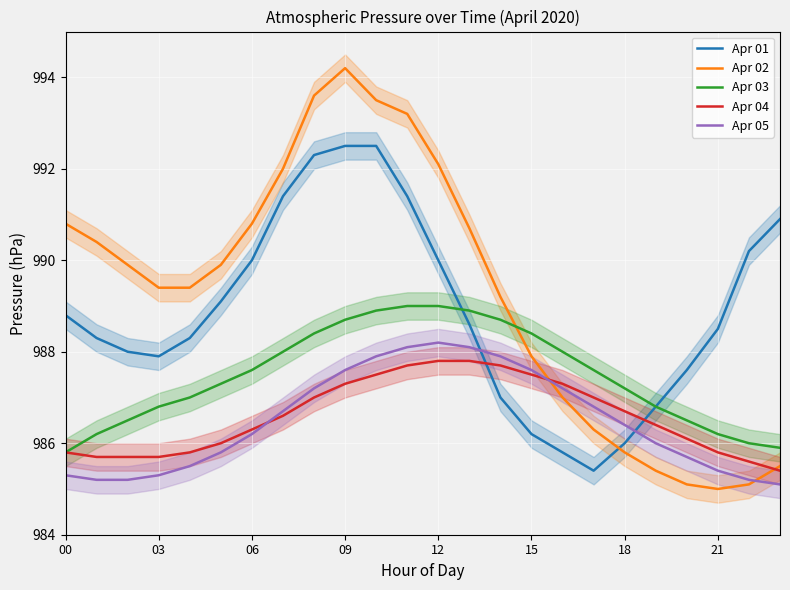

What is the difference between the Apr 05 values at 14 and 23?

2.8